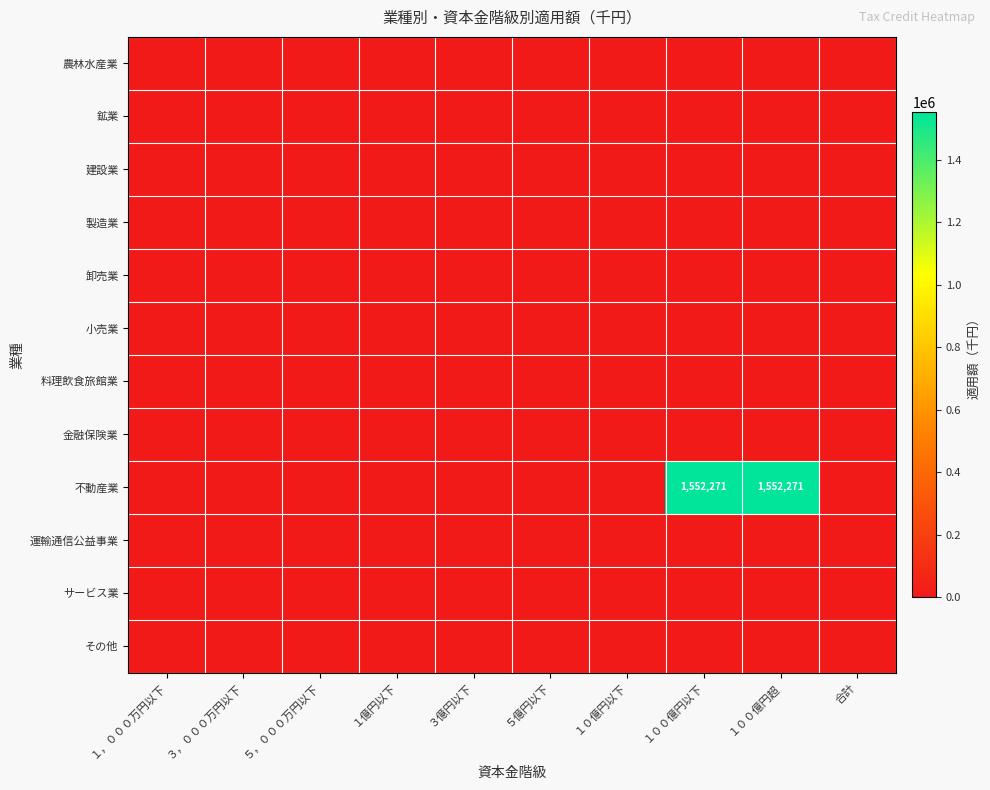

List the series in order of their peak value, highest first.

不動産業, 農林水産業, 鉱業, 建設業, 製造業, 卸売業, 小売業, 料理飲食旅館業, 金融保険業, 運輸通信公益事業, サービス業, その他